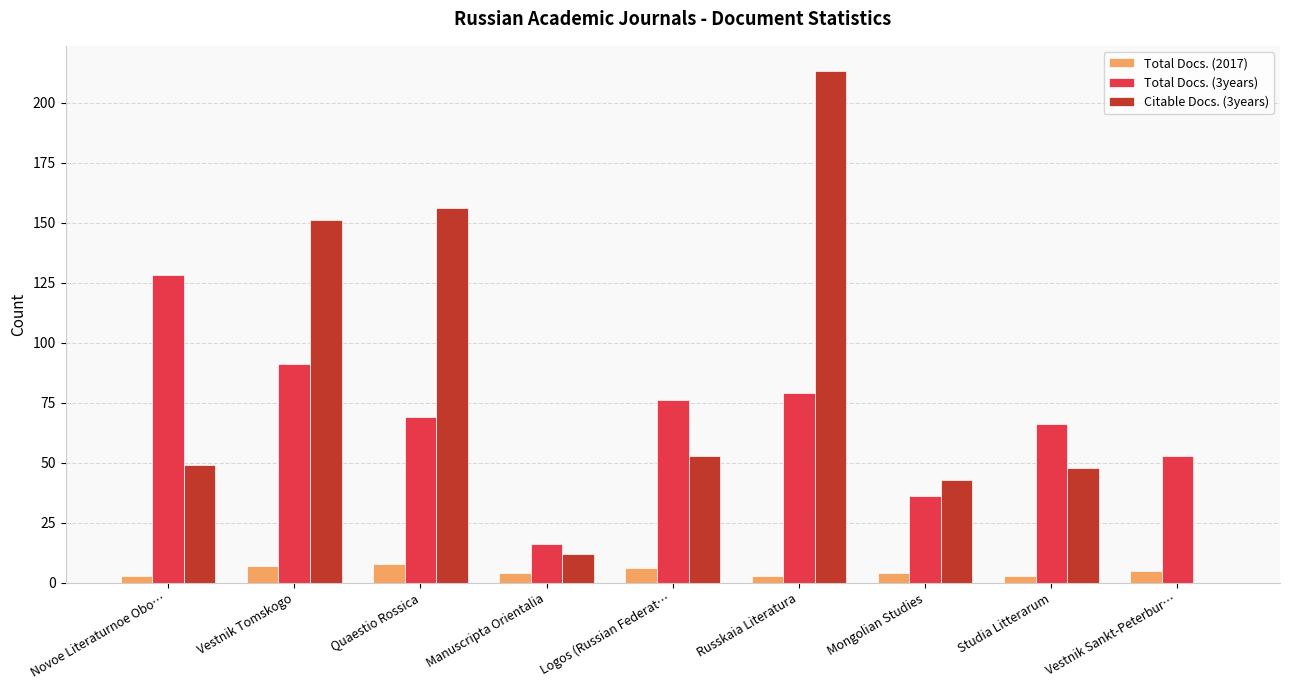

Reading left to right, list all the values displayed in this chart.

Total Docs. (2017): Novoe Literaturnoe Obo…=3	Vestnik Tomskogo=7	Quaestio Rossica=8	Manuscripta Orientalia=4	Logos (Russian Federat…=6	Russkaia Literatura=3	Mongolian Studies=4	Studia Litterarum=3	Vestnik Sankt-Peterbur…=5
Total Docs. (3years): Novoe Literaturnoe Obo…=128	Vestnik Tomskogo=91	Quaestio Rossica=69	Manuscripta Orientalia=16	Logos (Russian Federat…=76	Russkaia Literatura=79	Mongolian Studies=36	Studia Litterarum=66	Vestnik Sankt-Peterbur…=53
Citable Docs. (3years): Novoe Literaturnoe Obo…=49	Vestnik Tomskogo=151	Quaestio Rossica=156	Manuscripta Orientalia=12	Logos (Russian Federat…=53	Russkaia Literatura=213	Mongolian Studies=43	Studia Litterarum=48	Vestnik Sankt-Peterbur…=0